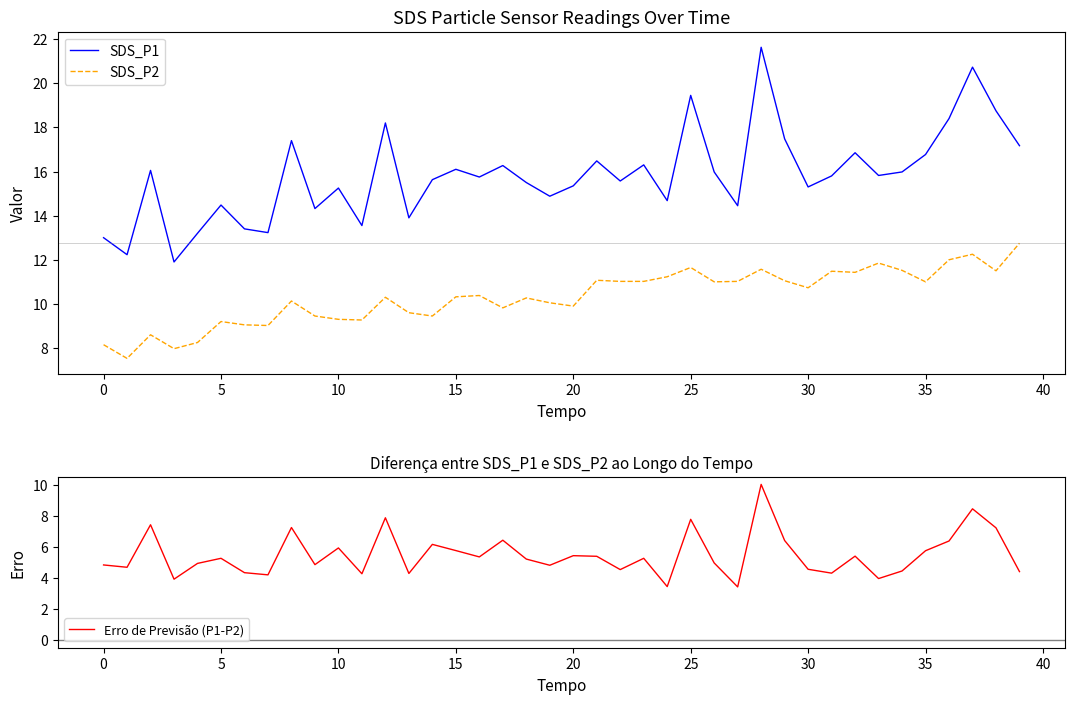

At which label is SDS_P2 closest to 10?

19